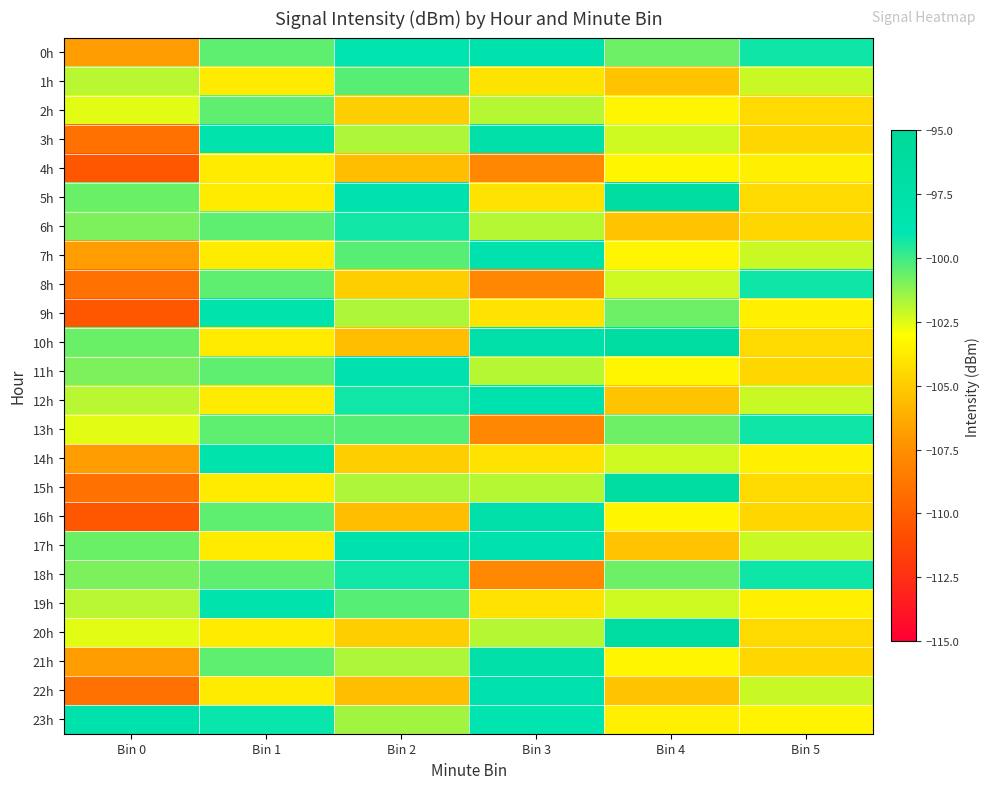

Reading right to left, transcribe all the data shown in this chart.

0h: Bin 5=-99.2	Bin 4=-100.7	Bin 3=-98.2	Bin 2=-98.6	Bin 1=-100.5	Bin 0=-106.9
1h: Bin 5=-102.2	Bin 4=-105.3	Bin 3=-104.1	Bin 2=-100.4	Bin 1=-103.8	Bin 0=-101.9
2h: Bin 5=-104.4	Bin 4=-103.4	Bin 3=-101.9	Bin 2=-104.9	Bin 1=-100.5	Bin 0=-102.6
3h: Bin 5=-104.5	Bin 4=-102.2	Bin 3=-97.4	Bin 2=-101.7	Bin 1=-98.2	Bin 0=-109.1
4h: Bin 5=-103.6	Bin 4=-103.4	Bin 3=-107.8	Bin 2=-105.5	Bin 1=-103.8	Bin 0=-110.4
5h: Bin 5=-104.4	Bin 4=-96.4	Bin 3=-104.1	Bin 2=-98.2	Bin 1=-103.8	Bin 0=-100.7
6h: Bin 5=-104.5	Bin 4=-105.3	Bin 3=-101.9	Bin 2=-99.3	Bin 1=-100.5	Bin 0=-100.9
7h: Bin 5=-102.2	Bin 4=-103.4	Bin 3=-98.2	Bin 2=-100.4	Bin 1=-103.8	Bin 0=-106.9
8h: Bin 5=-99.2	Bin 4=-102.2	Bin 3=-107.8	Bin 2=-104.9	Bin 1=-100.5	Bin 0=-109.1
9h: Bin 5=-103.6	Bin 4=-100.7	Bin 3=-104.1	Bin 2=-101.7	Bin 1=-98.2	Bin 0=-110.4
10h: Bin 5=-104.4	Bin 4=-96.4	Bin 3=-97.4	Bin 2=-105.5	Bin 1=-103.8	Bin 0=-100.7
11h: Bin 5=-104.5	Bin 4=-103.4	Bin 3=-101.9	Bin 2=-98.2	Bin 1=-100.5	Bin 0=-100.9
12h: Bin 5=-102.2	Bin 4=-105.3	Bin 3=-98.2	Bin 2=-99.3	Bin 1=-103.8	Bin 0=-101.9
13h: Bin 5=-99.2	Bin 4=-100.7	Bin 3=-107.8	Bin 2=-100.4	Bin 1=-100.5	Bin 0=-102.6
14h: Bin 5=-103.6	Bin 4=-102.2	Bin 3=-104.1	Bin 2=-104.9	Bin 1=-98.2	Bin 0=-106.9
15h: Bin 5=-104.4	Bin 4=-96.4	Bin 3=-101.9	Bin 2=-101.7	Bin 1=-103.8	Bin 0=-109.1
16h: Bin 5=-104.5	Bin 4=-103.4	Bin 3=-97.4	Bin 2=-105.5	Bin 1=-100.5	Bin 0=-110.4
17h: Bin 5=-102.2	Bin 4=-105.3	Bin 3=-98.2	Bin 2=-98.2	Bin 1=-103.8	Bin 0=-100.7
18h: Bin 5=-99.2	Bin 4=-100.7	Bin 3=-107.8	Bin 2=-99.3	Bin 1=-100.5	Bin 0=-100.9
19h: Bin 5=-103.6	Bin 4=-102.2	Bin 3=-104.1	Bin 2=-100.4	Bin 1=-98.2	Bin 0=-101.9
20h: Bin 5=-104.4	Bin 4=-96.4	Bin 3=-101.9	Bin 2=-104.9	Bin 1=-103.8	Bin 0=-102.6
21h: Bin 5=-104.5	Bin 4=-103.4	Bin 3=-97.4	Bin 2=-101.7	Bin 1=-100.5	Bin 0=-106.9
22h: Bin 5=-102.2	Bin 4=-105.3	Bin 3=-98.2	Bin 2=-105.5	Bin 1=-103.8	Bin 0=-109.1
23h: Bin 5=-103.5	Bin 4=-103.6	Bin 3=-98.8	Bin 2=-101.6	Bin 1=-99.1	Bin 0=-98.0